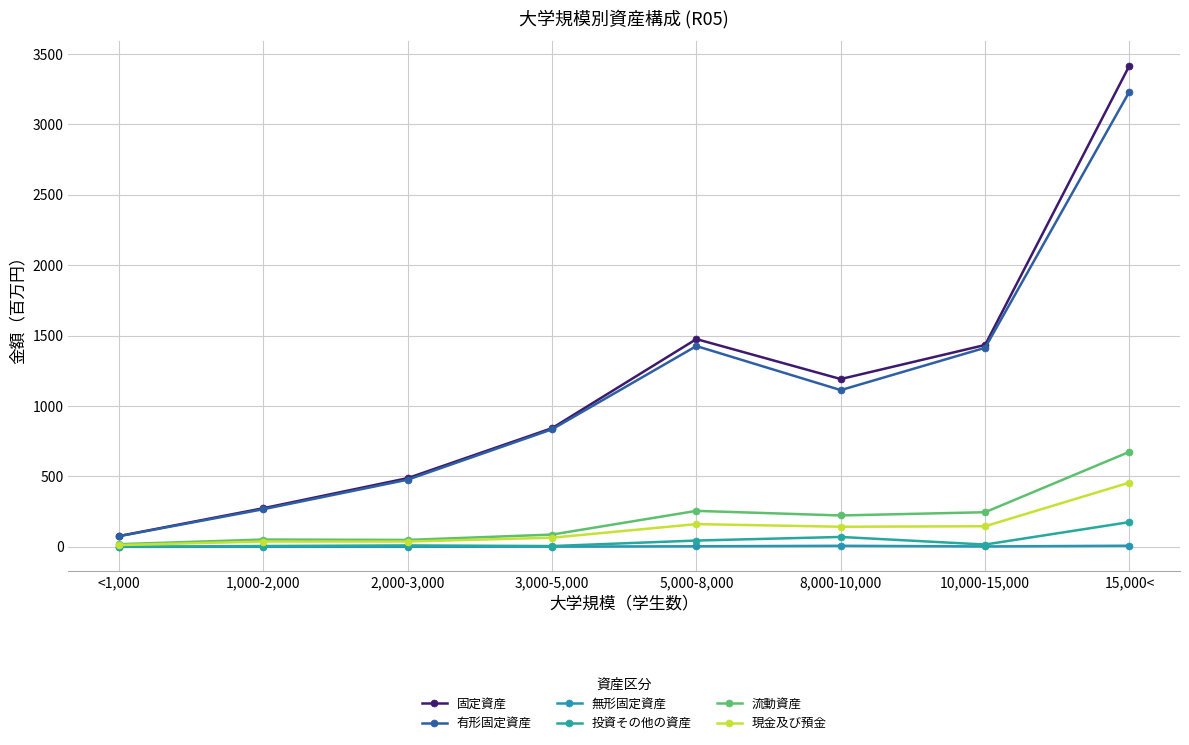

At which category does 有形固定資産 reach its first local peak?

5,000-8,000